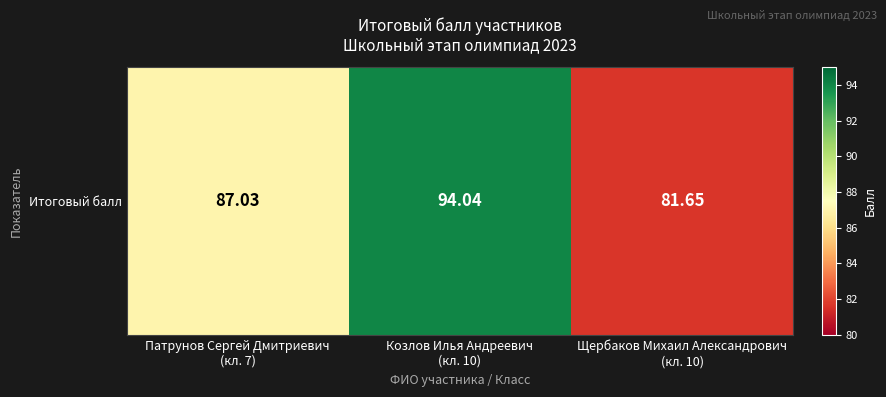

Between Козлов Илья Андреевич
(кл. 10) and Щербаков Михаил Александрович
(кл. 10), which is larger?

Козлов Илья Андреевич
(кл. 10)